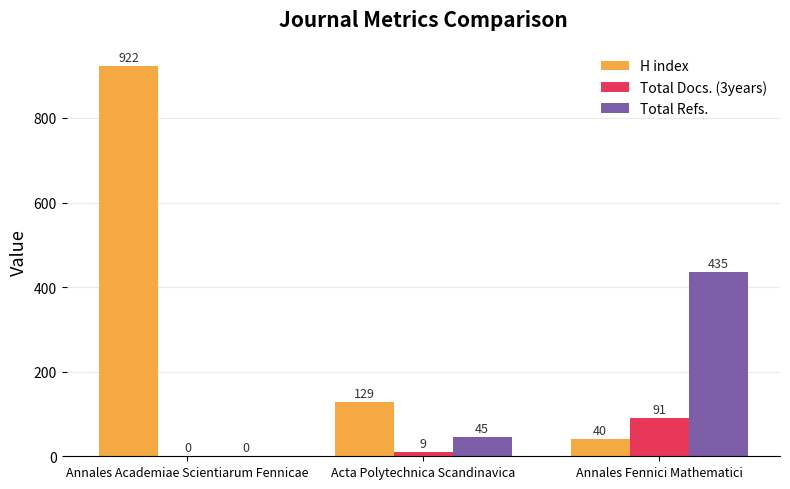

Reading left to right, what are all the values shown in this chart?

H index: Annales Academiae Scientiarum Fennicae=922	Acta Polytechnica Scandinavica=129	Annales Fennici Mathematici=40
Total Docs. (3years): Annales Academiae Scientiarum Fennicae=0	Acta Polytechnica Scandinavica=9	Annales Fennici Mathematici=91
Total Refs.: Annales Academiae Scientiarum Fennicae=0	Acta Polytechnica Scandinavica=45	Annales Fennici Mathematici=435